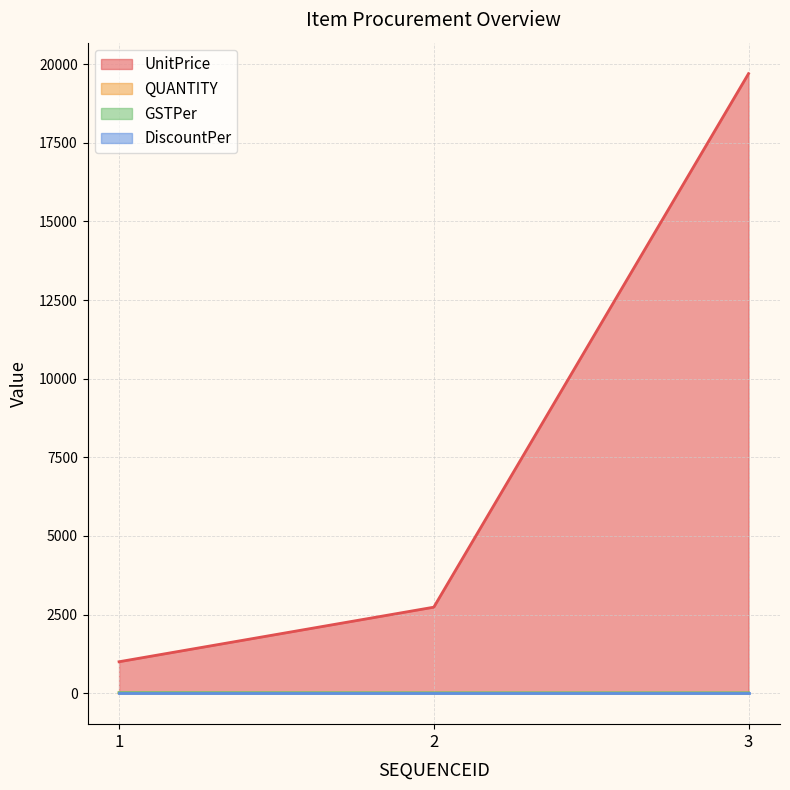

Which series has the largest total across all categories?

UnitPrice